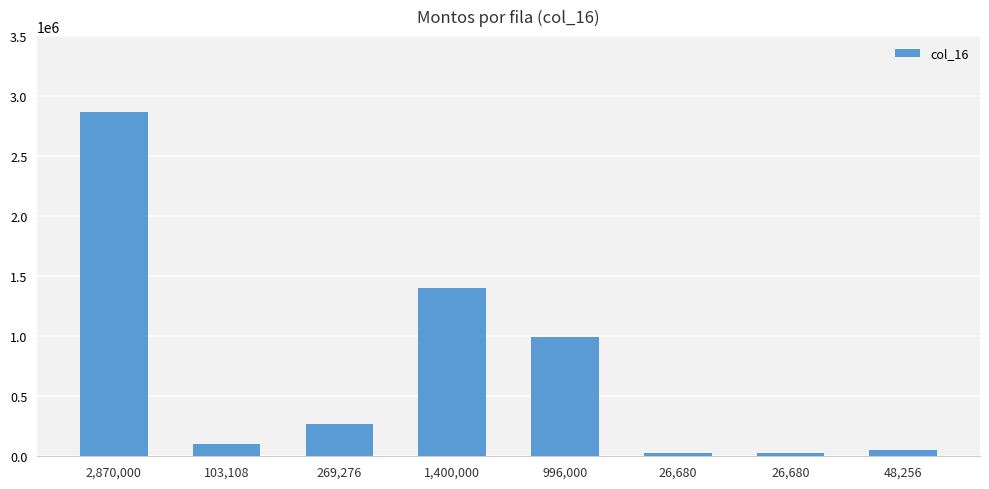

Does the chart contain any negative values?

No